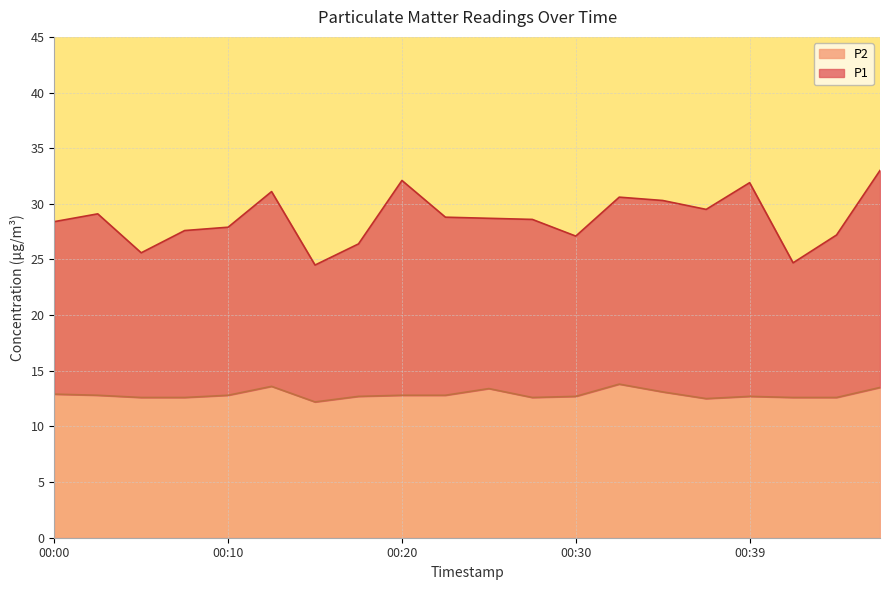

Is the value of P2 at 00:27 greater than the value of P1 at 00:30?

No